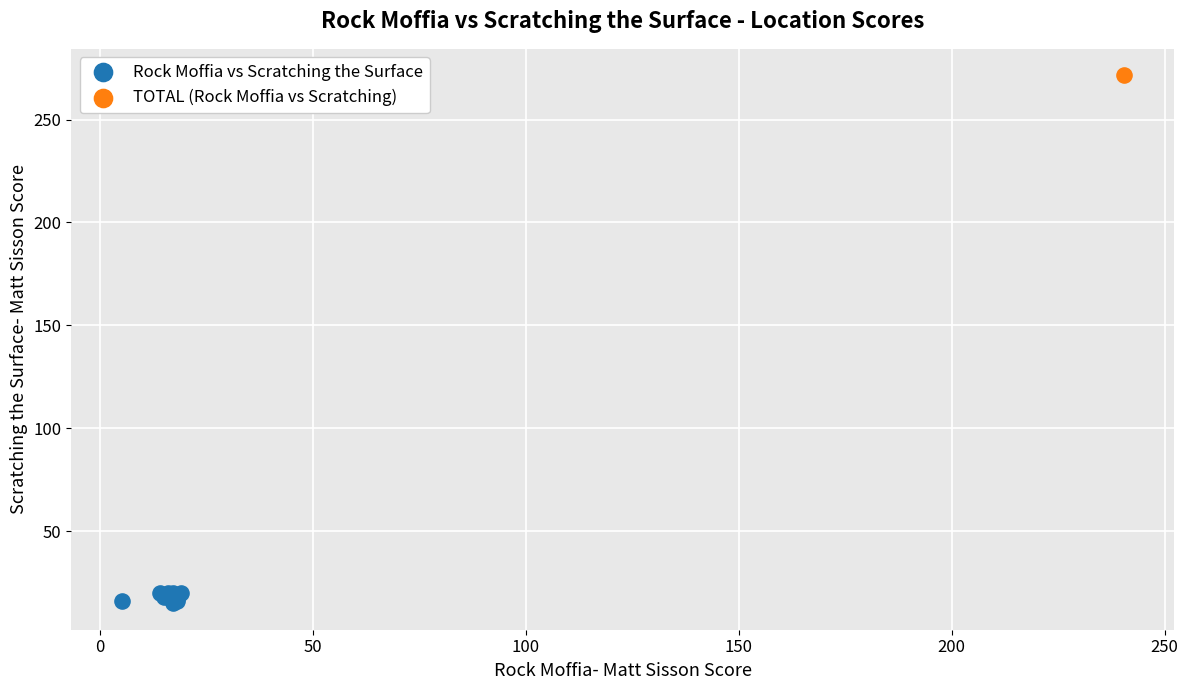

What are all the series names shown in the legend?

Rock Moffia vs Scratching the Surface, TOTAL (Rock Moffia vs Scratching)